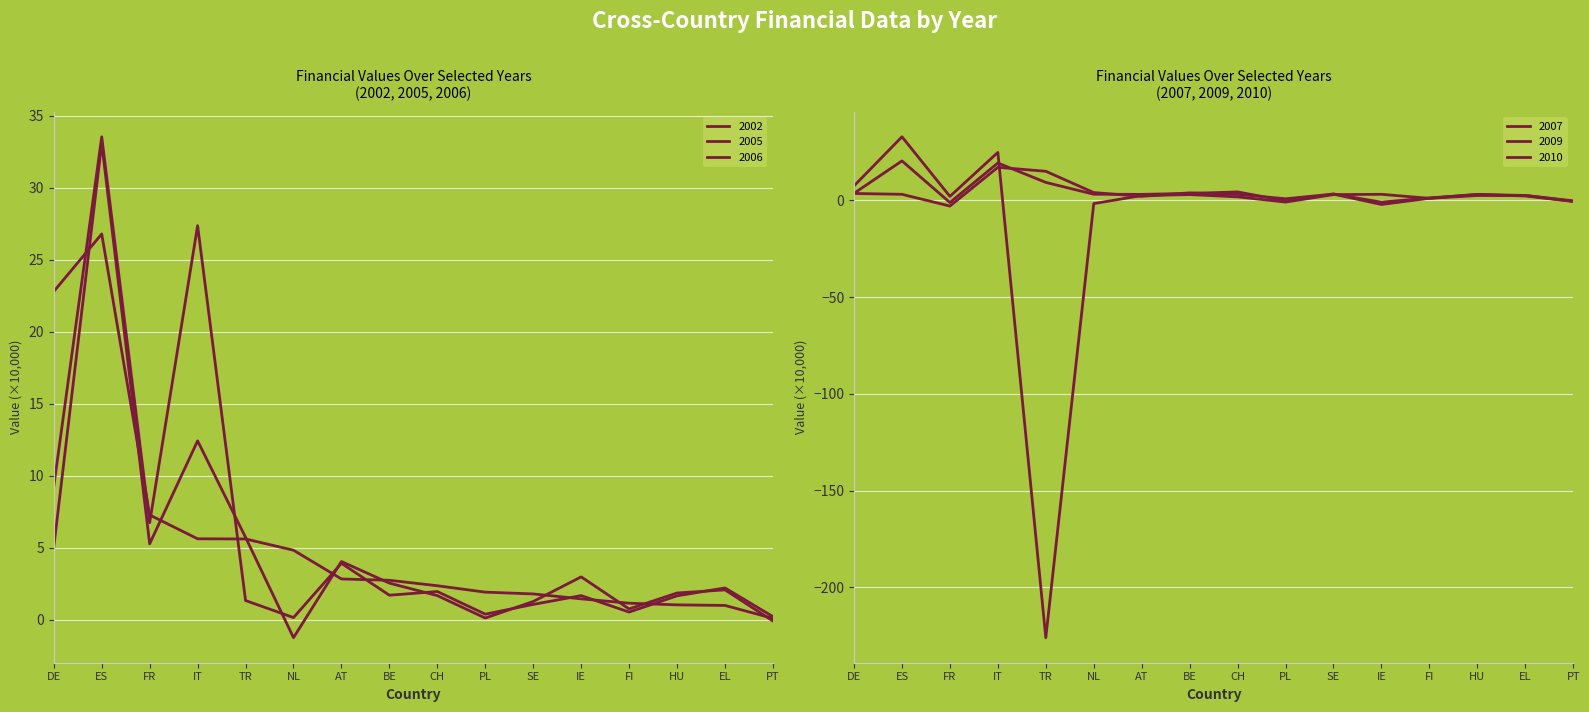

Read the 2005 value at FI.

0.5